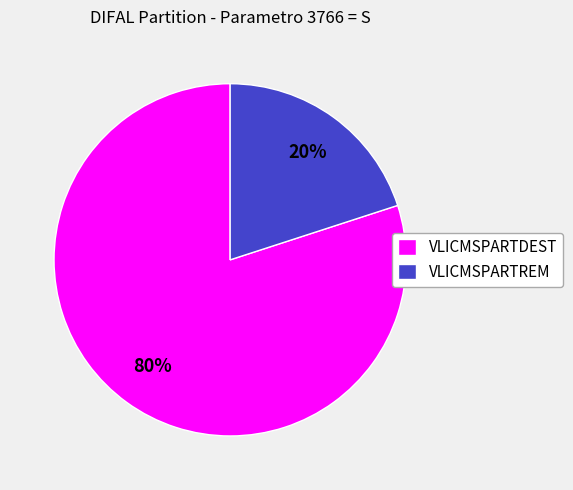

True or false: VLICMSPARTREM accounts for 30% of the total.

False